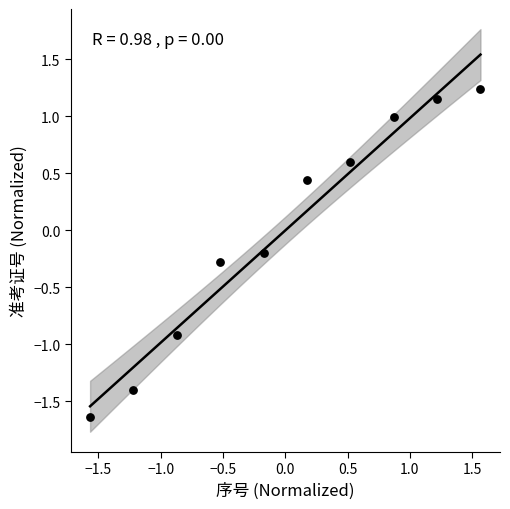

What is the range of X values (max minus min)?

3.1